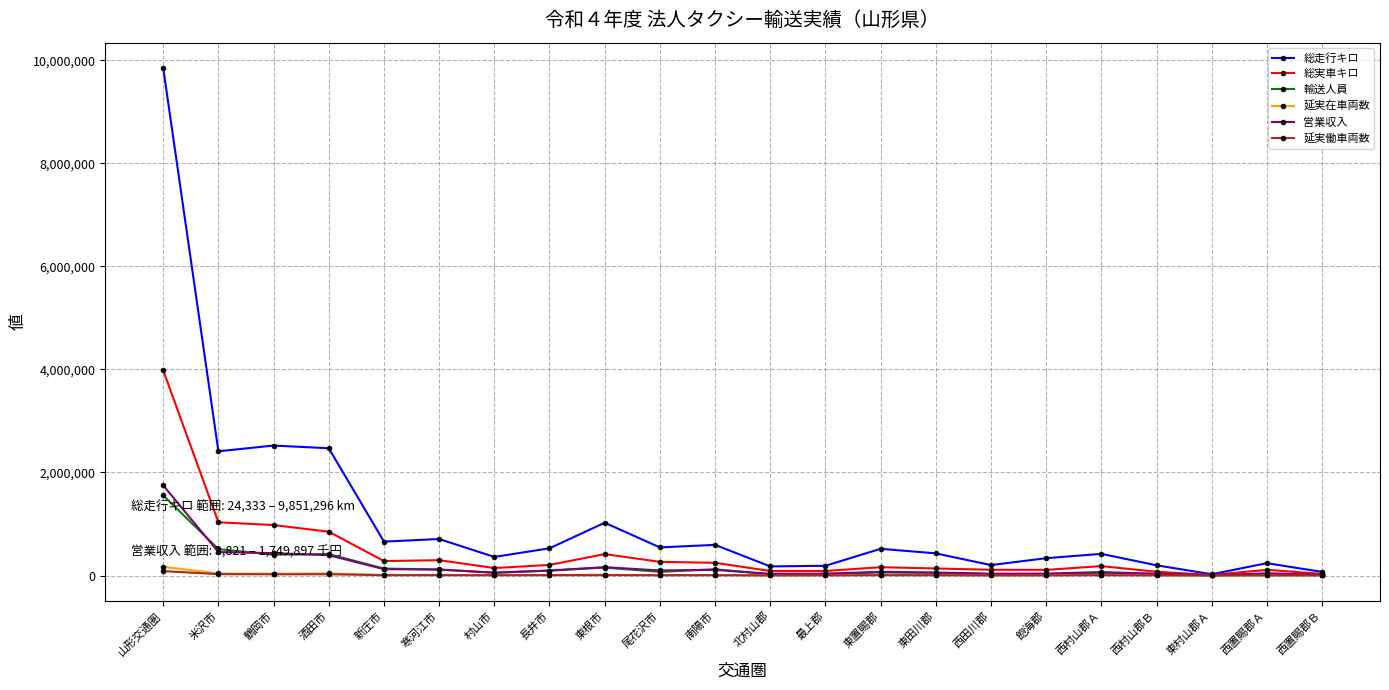

What is the label of the 15th point from the right?

長井市